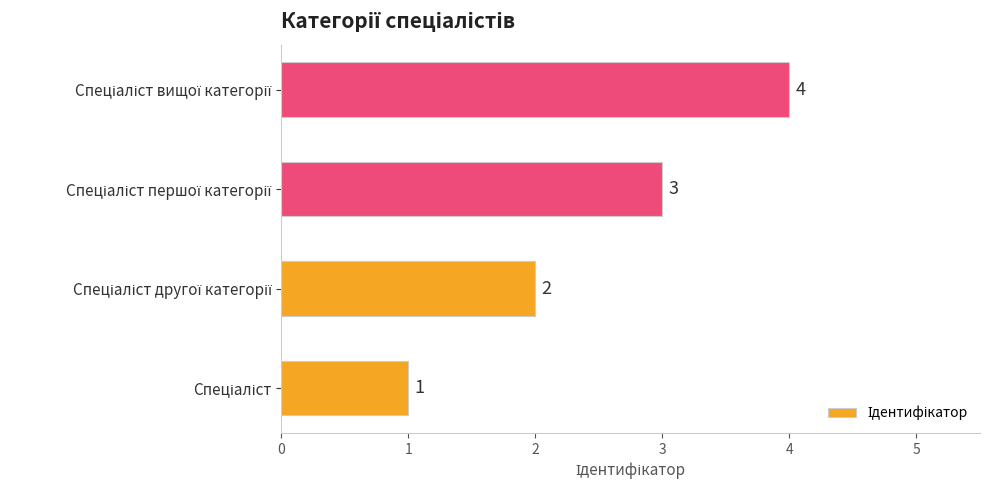

What is the maximum value shown in the chart?

4